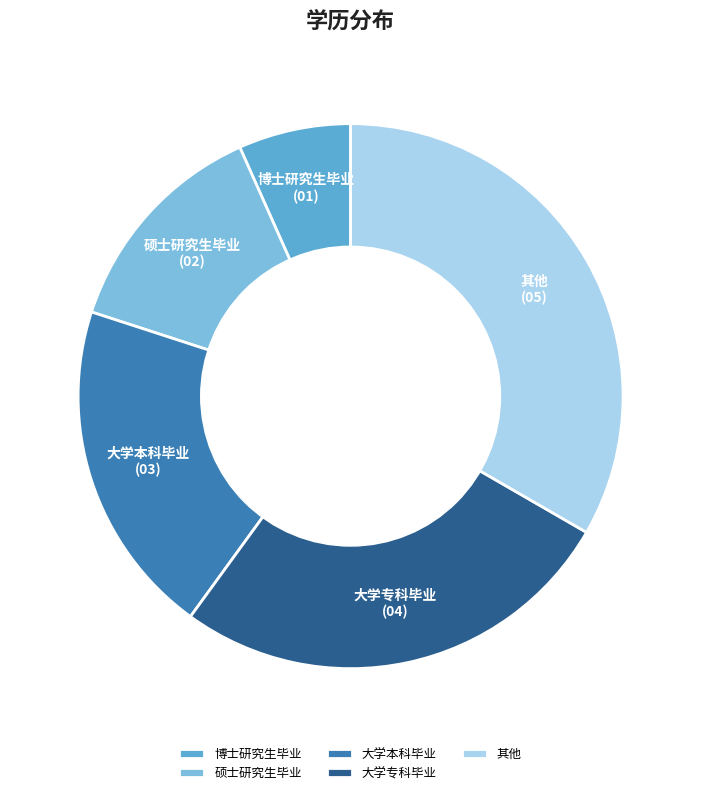

What is the largest slice in the pie chart?

其他